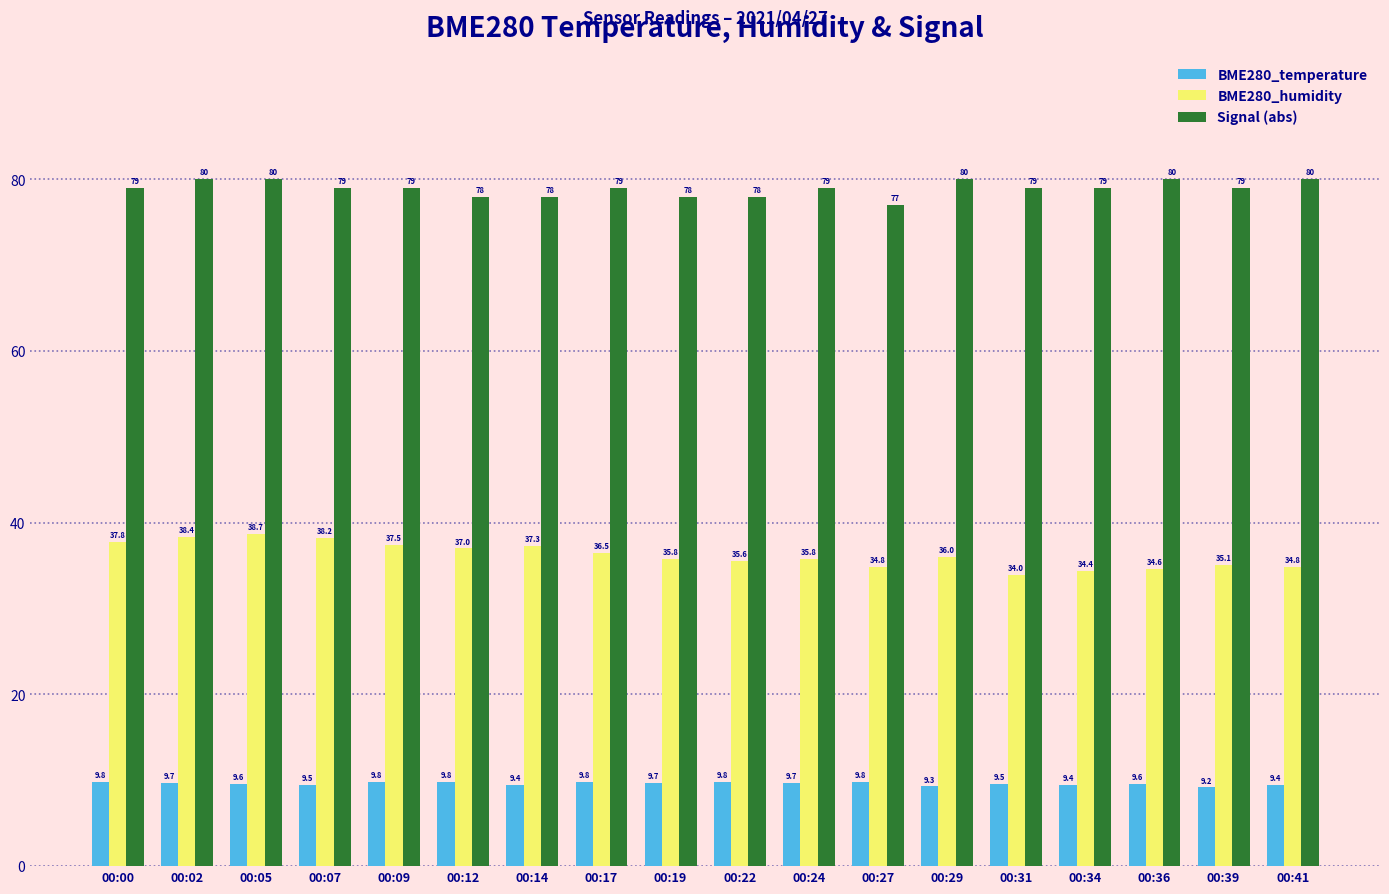

Reading left to right, list all the values displayed in this chart.

BME280_temperature: 00:00=9.8	00:02=9.7	00:05=9.6	00:07=9.5	00:09=9.8	00:12=9.8	00:14=9.4	00:17=9.8	00:19=9.7	00:22=9.8	00:24=9.7	00:27=9.8	00:29=9.3	00:31=9.5	00:34=9.4	00:36=9.6	00:39=9.2	00:41=9.4
BME280_humidity: 00:00=37.8	00:02=38.4	00:05=38.7	00:07=38.2	00:09=37.5	00:12=37.0	00:14=37.3	00:17=36.5	00:19=35.8	00:22=35.6	00:24=35.8	00:27=34.8	00:29=36.0	00:31=34.0	00:34=34.4	00:36=34.6	00:39=35.1	00:41=34.8
Signal (abs): 00:00=79.0	00:02=80.0	00:05=80.0	00:07=79.0	00:09=79.0	00:12=78.0	00:14=78.0	00:17=79.0	00:19=78.0	00:22=78.0	00:24=79.0	00:27=77.0	00:29=80.0	00:31=79.0	00:34=79.0	00:36=80.0	00:39=79.0	00:41=80.0